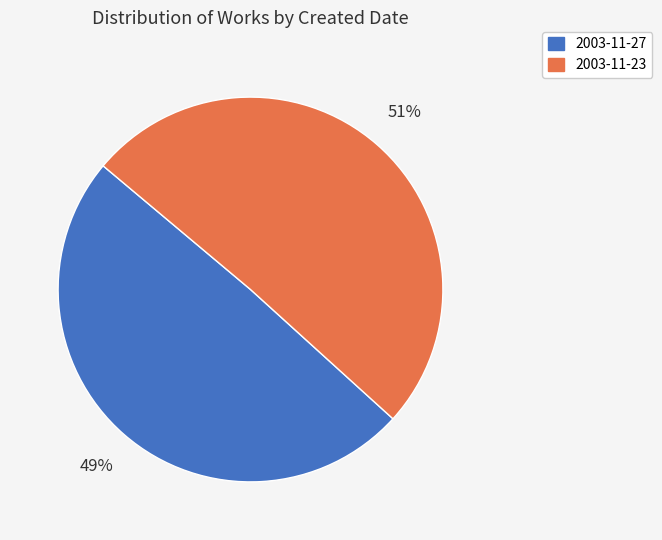

Rank the categories by value from highest to lowest.

2003-11-23, 2003-11-27